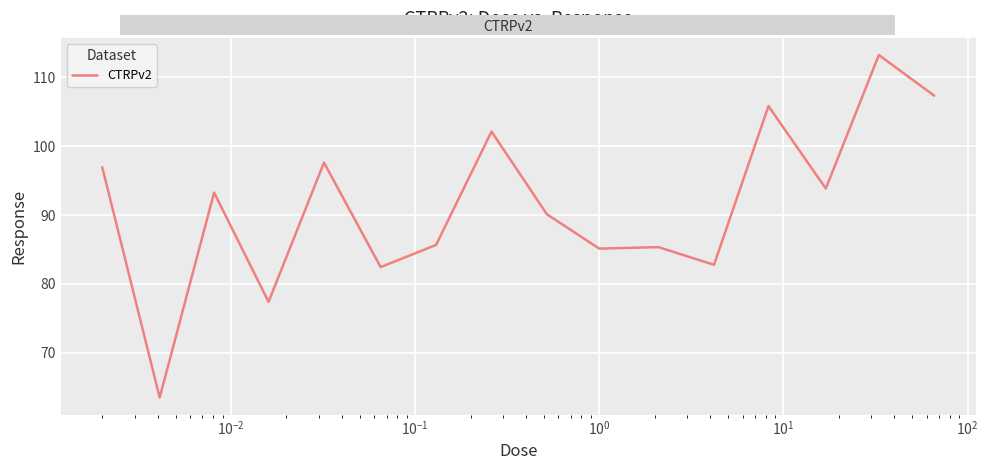

What is the difference between the maximum and minimum values?

49.7